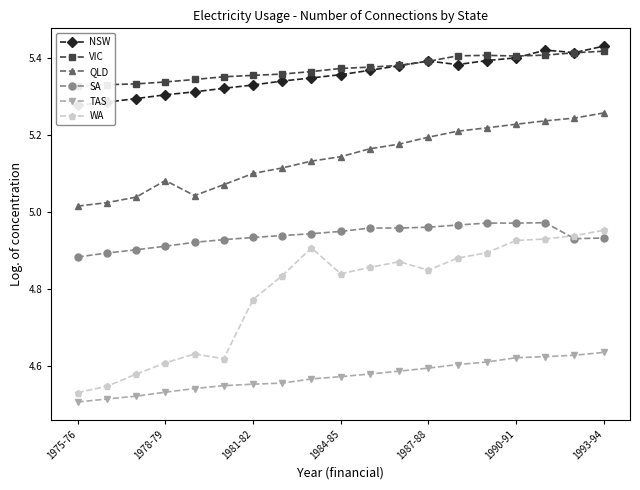

Reading right to left, extract all data points from this chart.

NSW: 5.4	5.4	5.4	5.4	5.4	5.4	5.4	5.4	5.4	5.4	5.3	5.3	5.3	5.3	5.3	5.3	5.3	5.3	5.3
VIC: 5.4	5.4	5.4	5.4	5.4	5.4	5.4	5.4	5.4	5.4	5.4	5.4	5.4	5.4	5.3	5.3	5.3	5.3	5.3
QLD: 5.3	5.2	5.2	5.2	5.2	5.2	5.2	5.2	5.2	5.1	5.1	5.1	5.1	5.1	5.0	5.1	5.0	5.0	5.0
SA: 4.9	4.9	5.0	5.0	5.0	5.0	5.0	5.0	5.0	4.9	4.9	4.9	4.9	4.9	4.9	4.9	4.9	4.9	4.9
TAS: 4.6	4.6	4.6	4.6	4.6	4.6	4.6	4.6	4.6	4.6	4.6	4.6	4.6	4.5	4.5	4.5	4.5	4.5	4.5
WA: 5.0	4.9	4.9	4.9	4.9	4.9	4.8	4.9	4.9	4.8	4.9	4.8	4.8	4.6	4.6	4.6	4.6	4.5	4.5